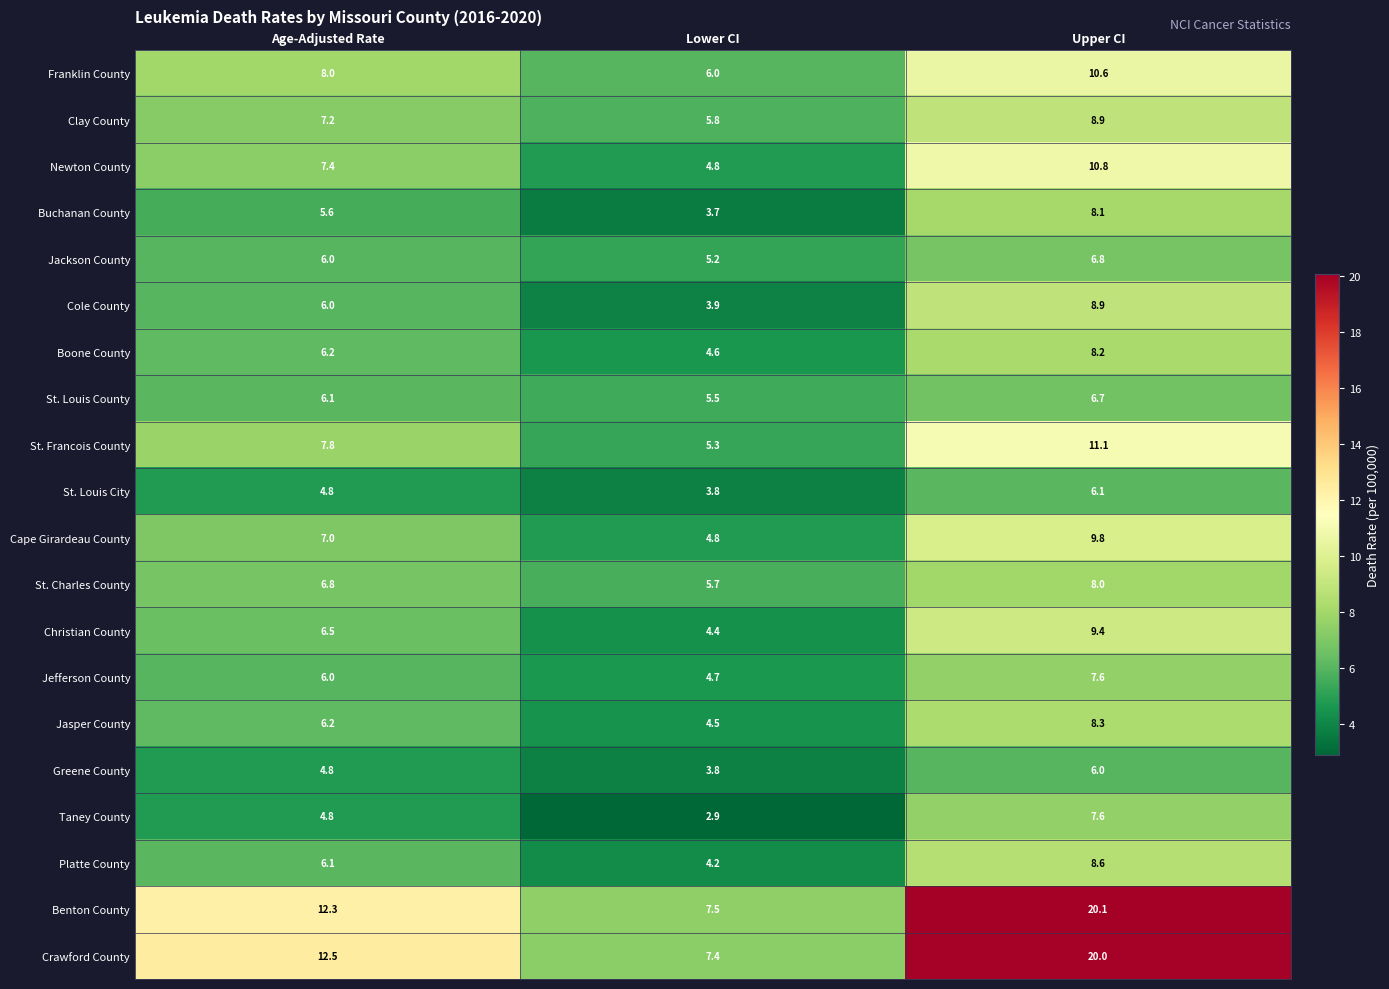

What is the difference between the highest and lowest values at Lower CI?

4.6